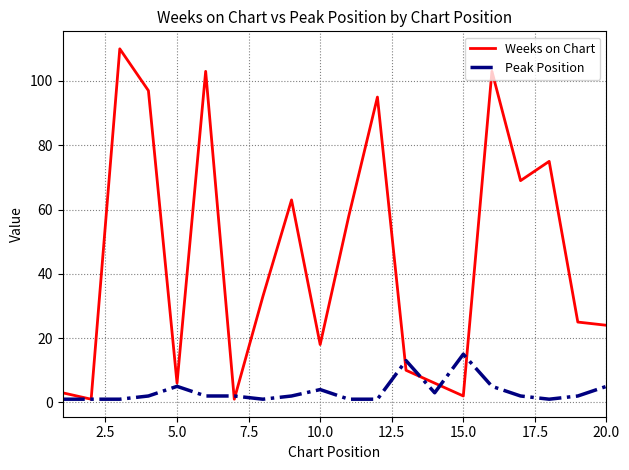

Which series has the largest total across all categories?

Weeks on Chart